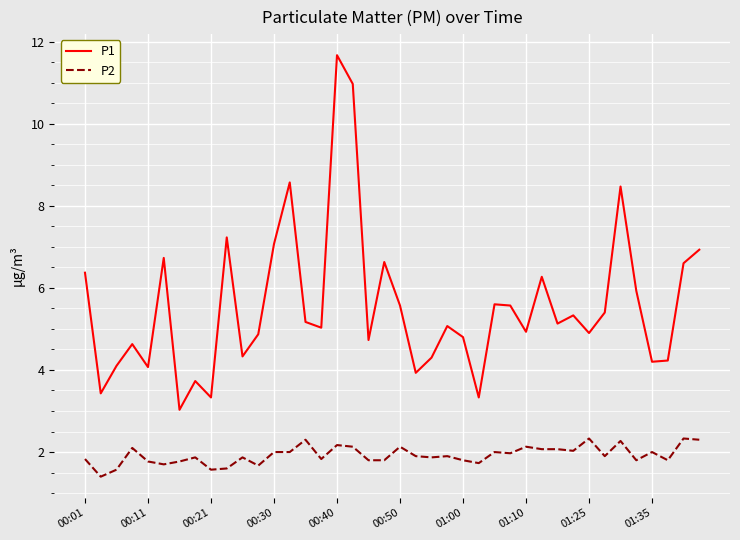

What is the lowest value of the P1 series?

3.0